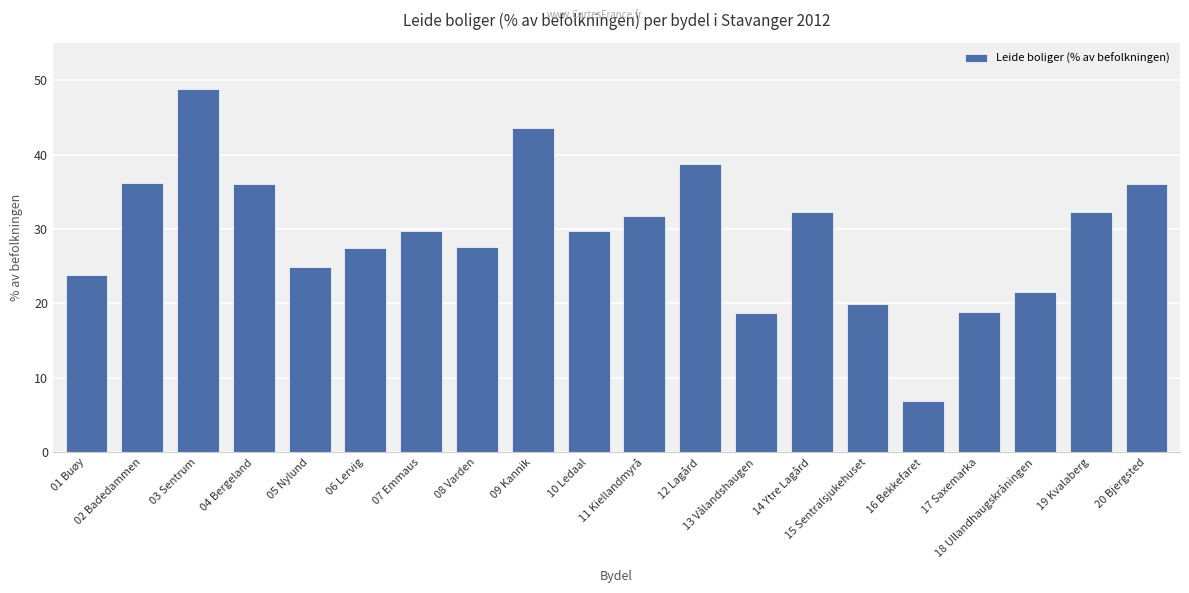

What is the label of the 14th bar from the right?

07 Emmaus